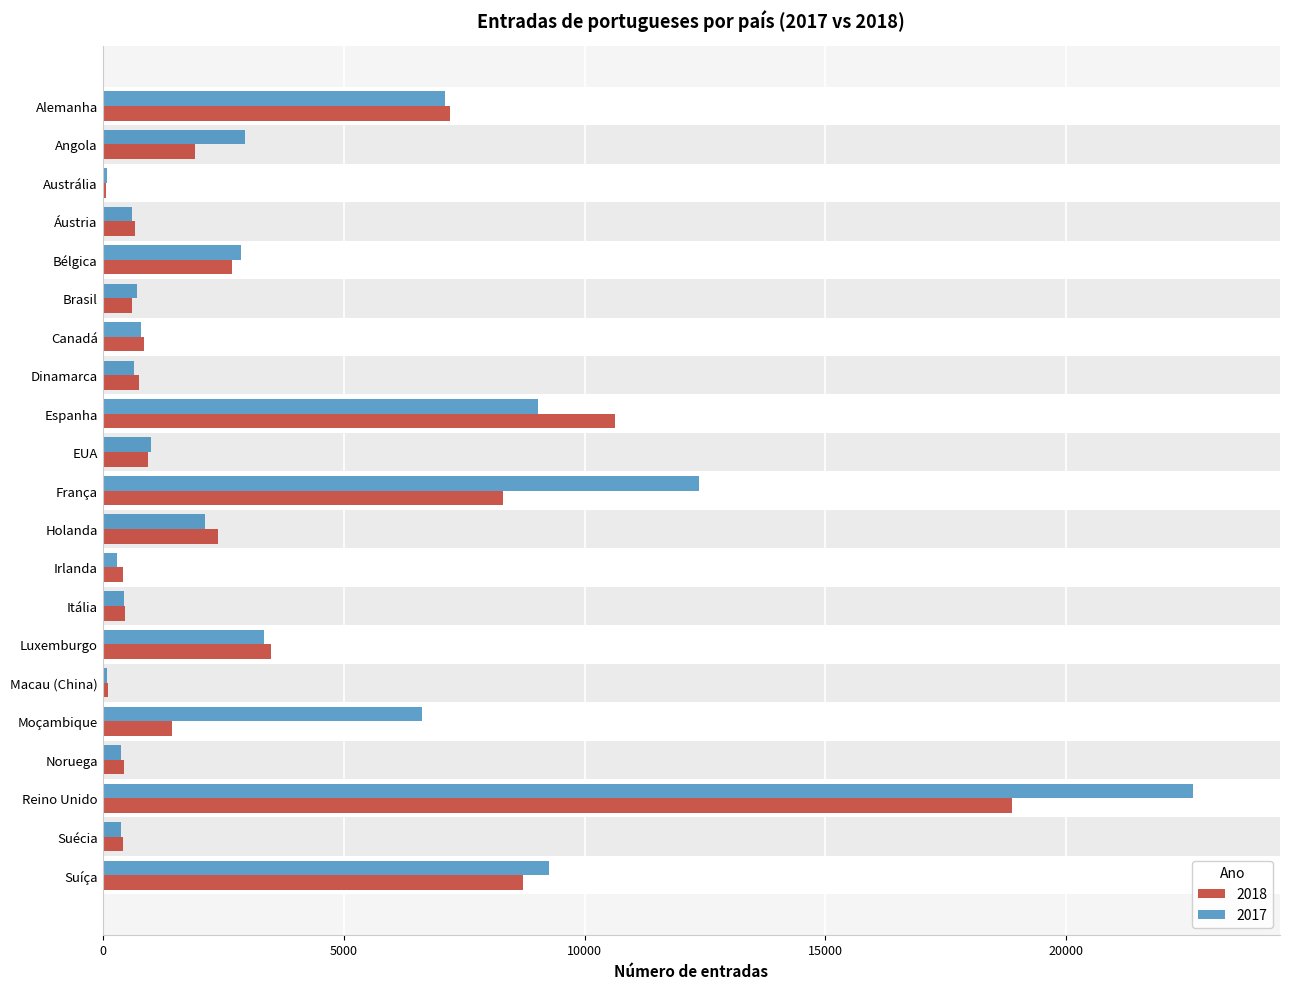

True or false: 2017 has a value of 6619 at Moçambique.

True